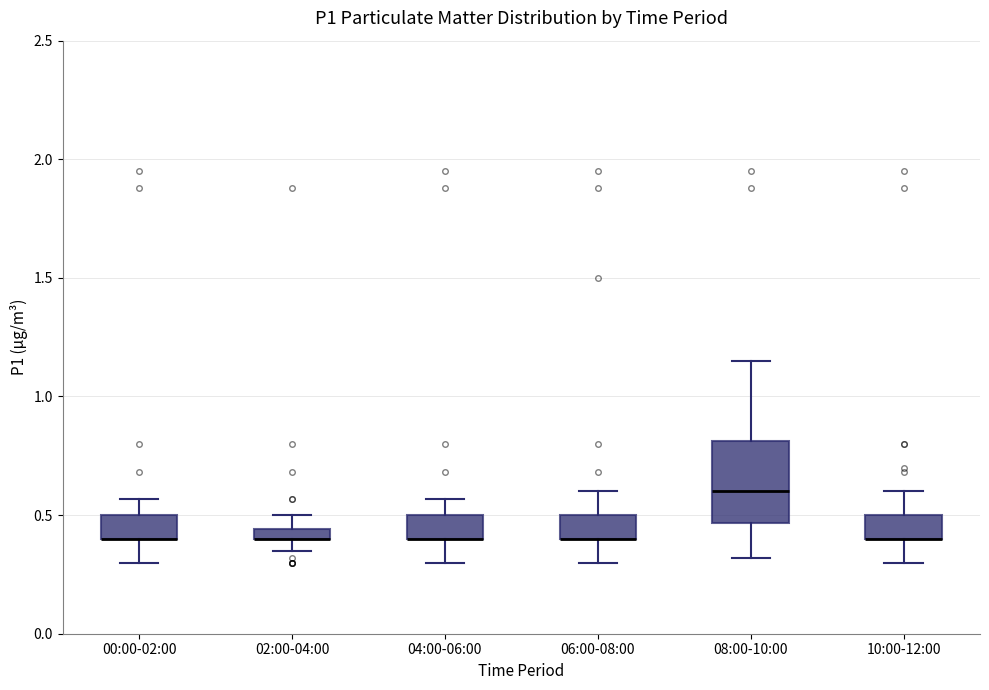

Where is the upper edge of the box for 06:00-08:00 on the y-axis? The values are not printed on the chart, so give them approximately, as read against the axis.

0.50